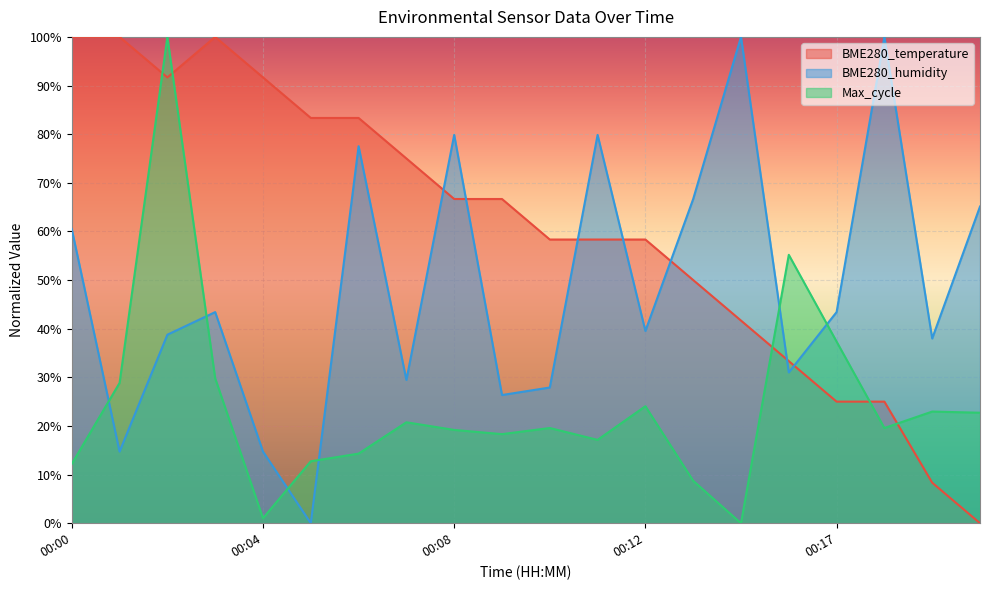

Reading left to right, transcribe all the data shown in this chart.

BME280_temperature: 00:00=100.0	00:01=100.0	00:02=91.7	00:03=100.0	00:04=91.7	00:05=83.3	00:06=83.3	00:07=75.0	00:08=66.7	00:09=66.7	00:10=58.3	00:11=58.3	00:12=58.3	00:13=50.0	00:15=41.7	00:16=33.3	00:17=25.0	00:18=25.0	00:19=8.3	00:20=0.0
BME280_humidity: 00:00=60.5	00:01=14.7	00:02=38.8	00:03=43.4	00:04=14.7	00:05=0.0	00:06=77.5	00:07=29.5	00:08=79.8	00:09=26.4	00:10=27.9	00:11=79.8	00:12=39.5	00:13=66.7	00:15=100.0	00:16=31.0	00:17=43.4	00:18=100.0	00:19=38.0	00:20=65.1
Max_cycle: 00:00=12.2	00:01=28.9	00:02=100.0	00:03=29.8	00:04=1.0	00:05=12.7	00:06=14.3	00:07=20.8	00:08=19.2	00:09=18.3	00:10=19.6	00:11=17.1	00:12=24.1	00:13=8.7	00:15=0.0	00:16=55.2	00:17=37.3	00:18=19.6	00:19=23.0	00:20=22.7